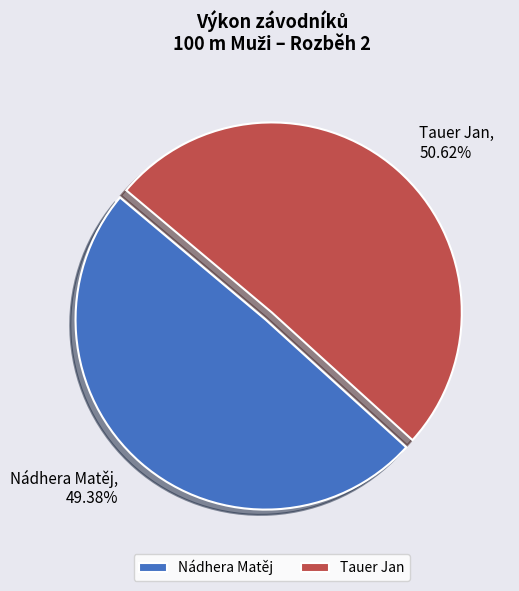

What is the largest slice in the pie chart?

Tauer Jan